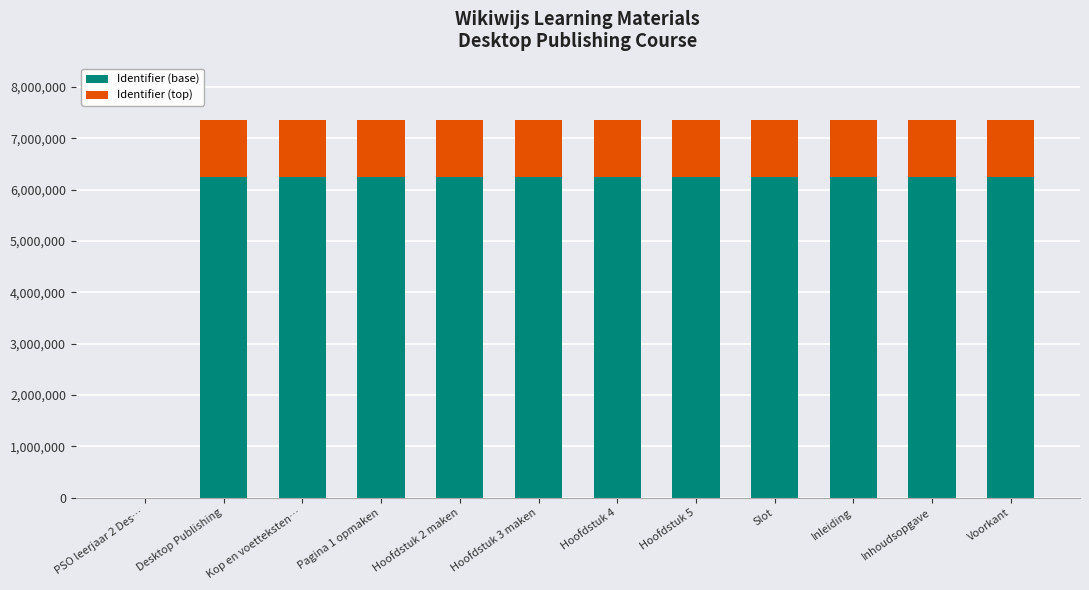

What is the total value across all series at Voorkant?

7349078